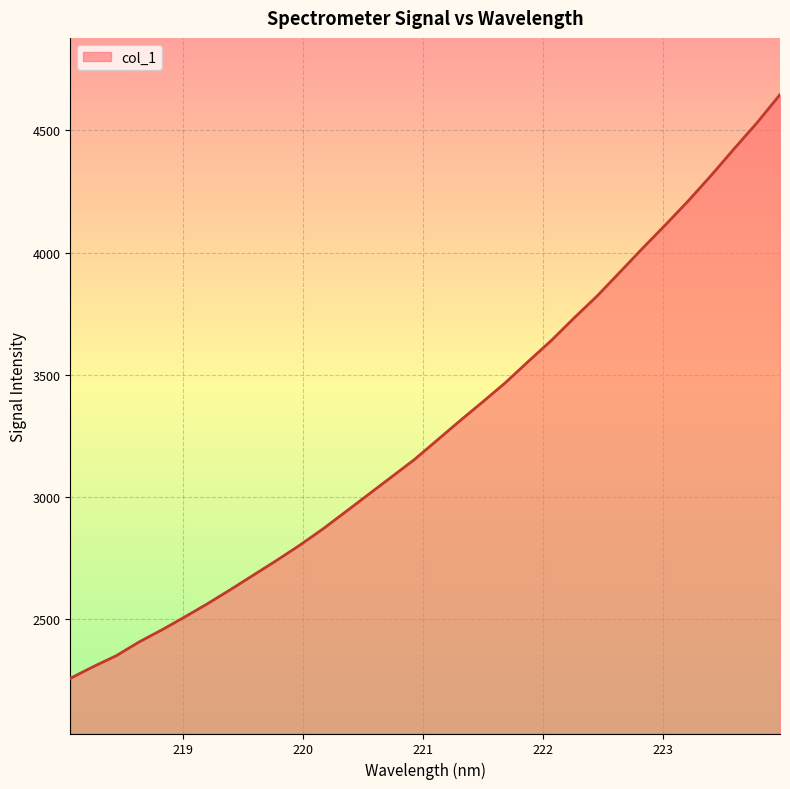

Does the chart display data point markers on the line(s)?

No